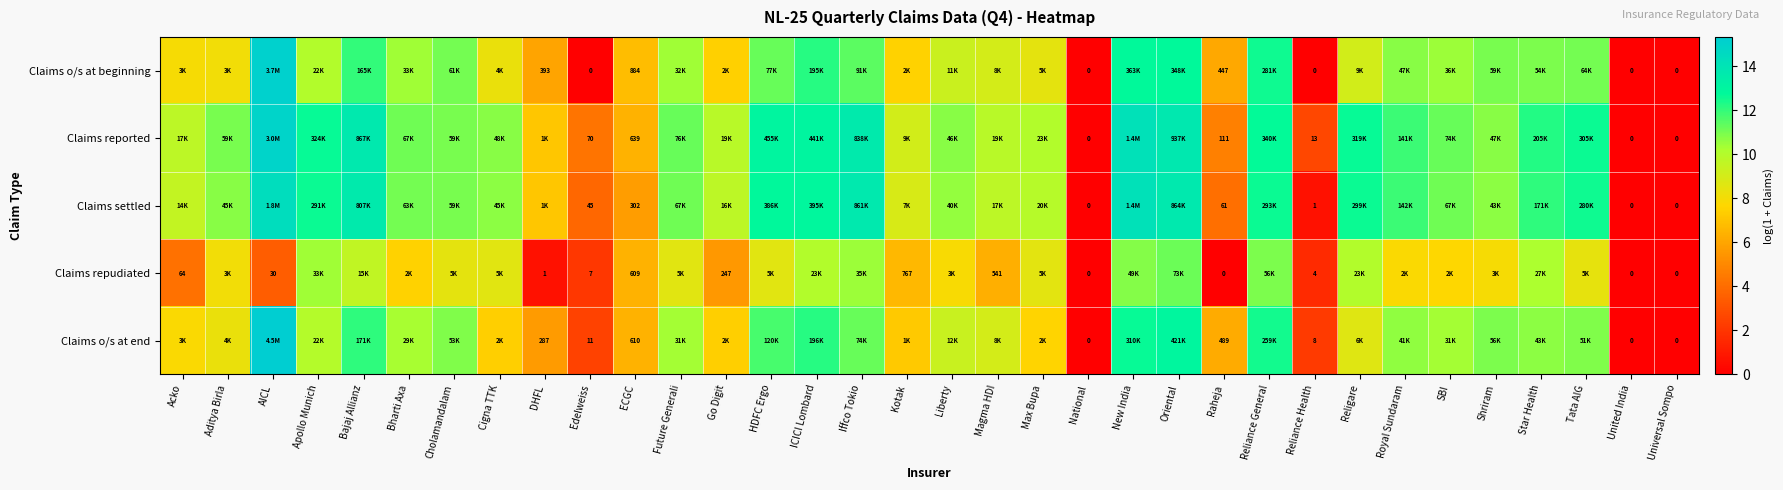

Where does the Claims settled series first go above 10?

Aditya Birla